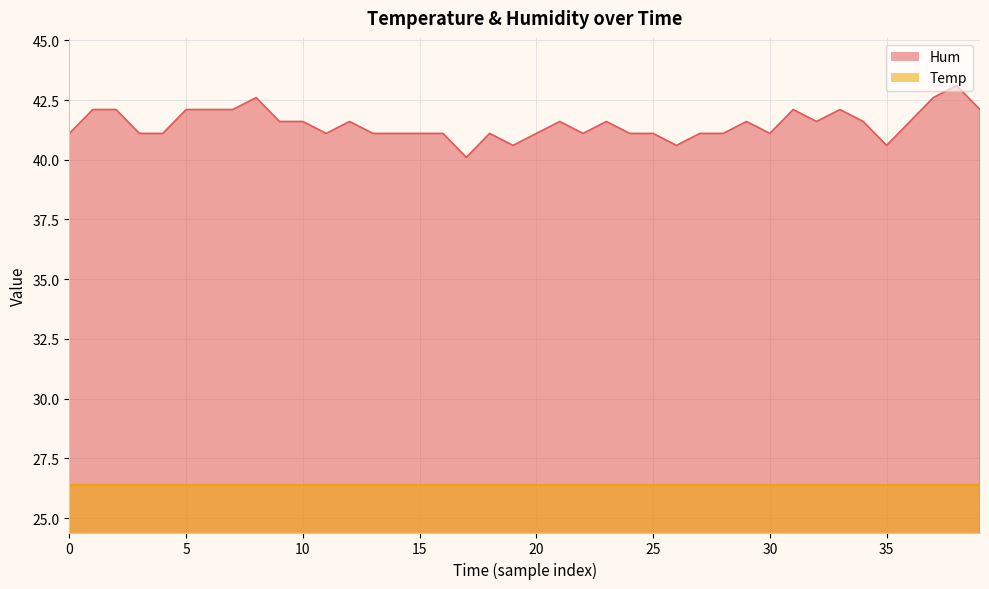

What is the label of the 11th point from the right?

29